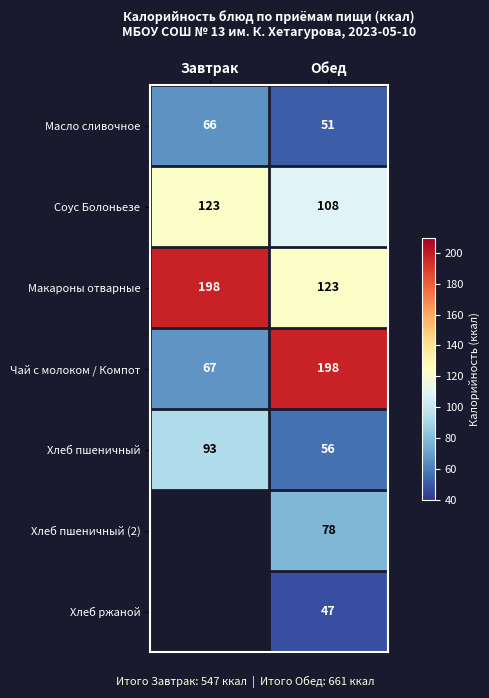

What is the sum of all Хлеб пшеничный values?

149